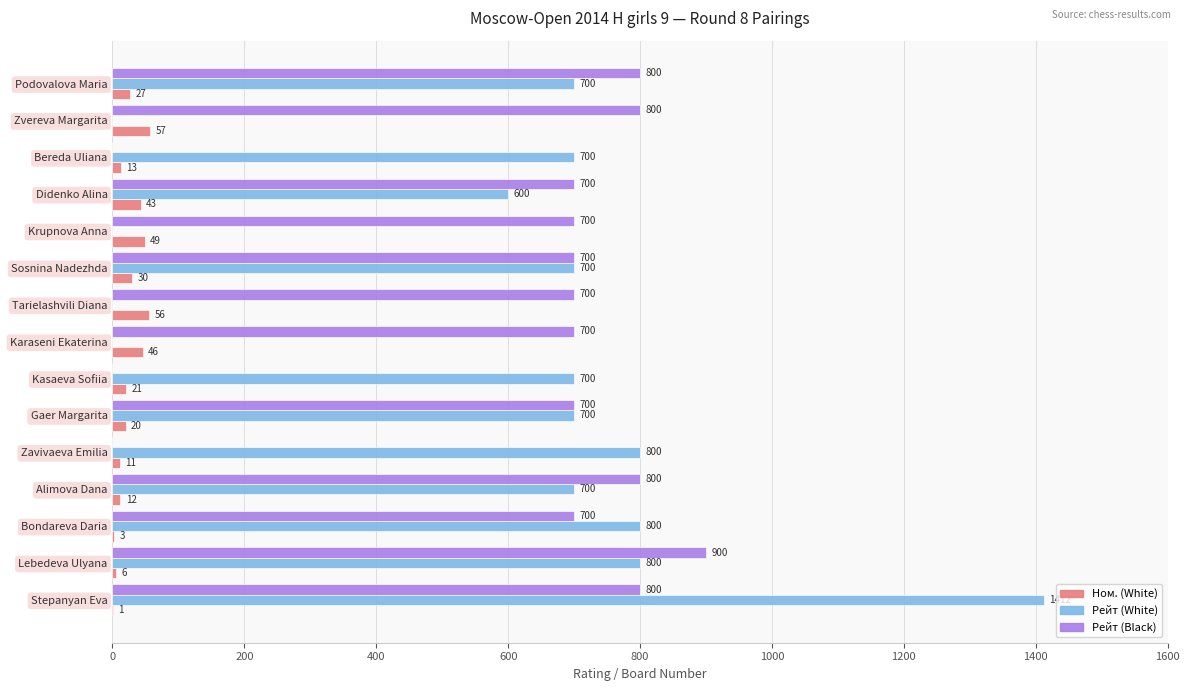

Which series changed the most between Alimova Dana and Karaseni Ekaterina?

Рейт (White)